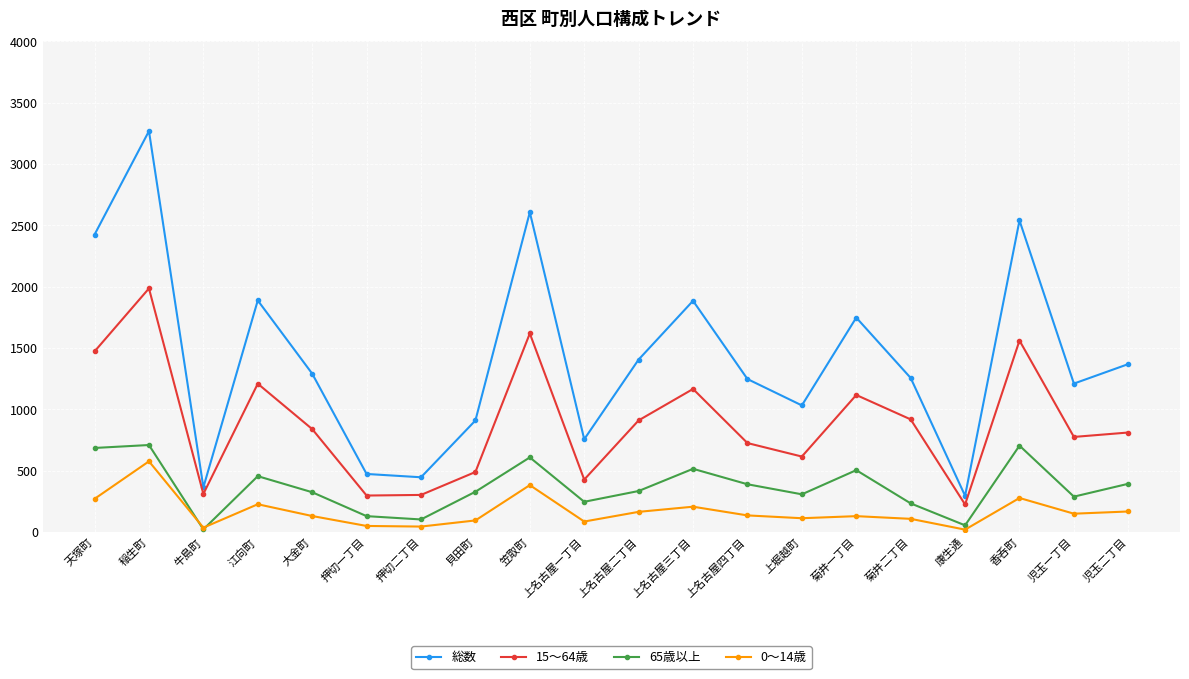

What is the total value across all series at 笠取町?

5212